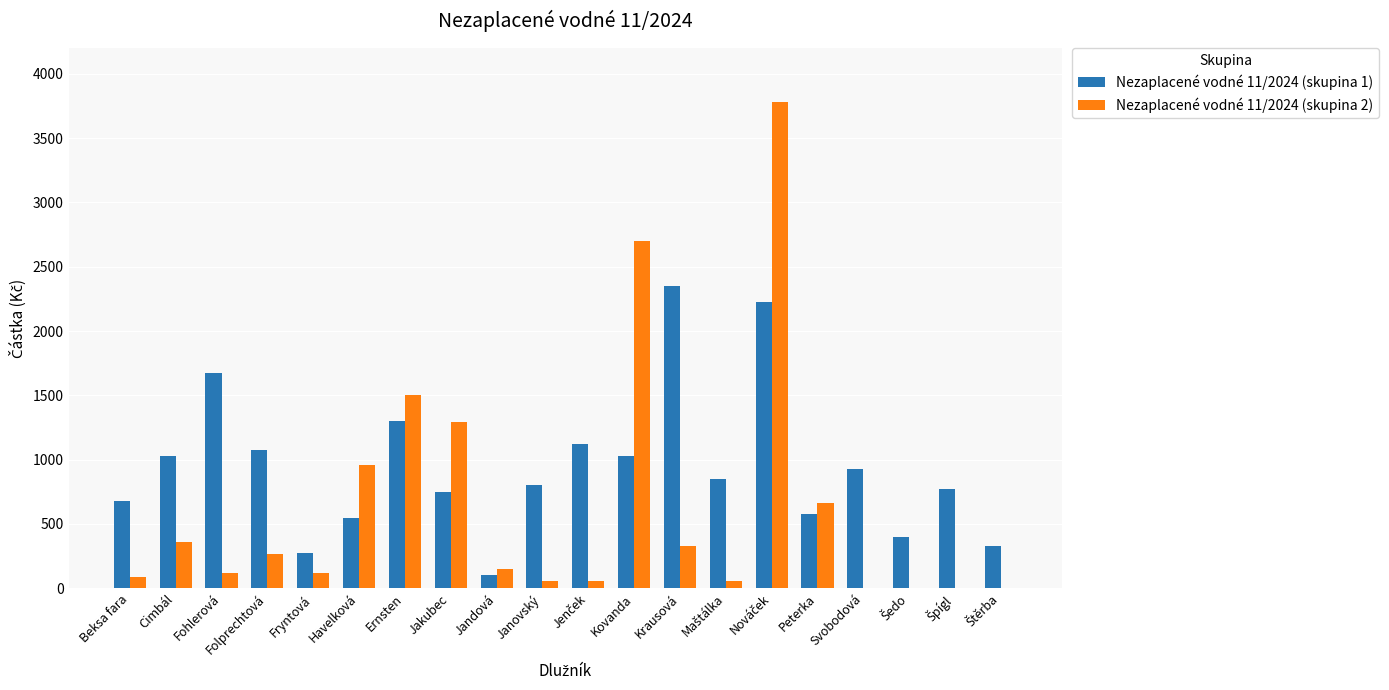

Reading left to right, list all the values displayed in this chart.

Nezaplacené vodné 11/2024 (skupina 1): 675	1025	1675	1075	275	550	1300	750	100	800	1125	1025	2350	850	2225	575	925	400	775	325
Nezaplacené vodné 11/2024 (skupina 2): 90	360	120	270	120	960	1500	1290	150	60	60	2700	330	60	3780	660	0	0	0	0